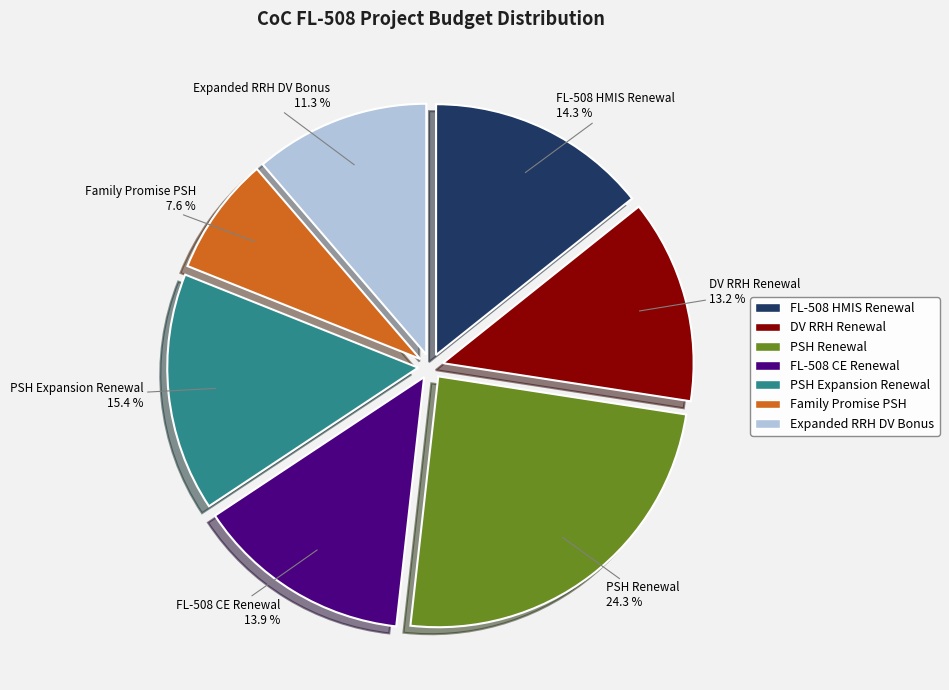

What is the largest slice in the pie chart?

PSH Renewal